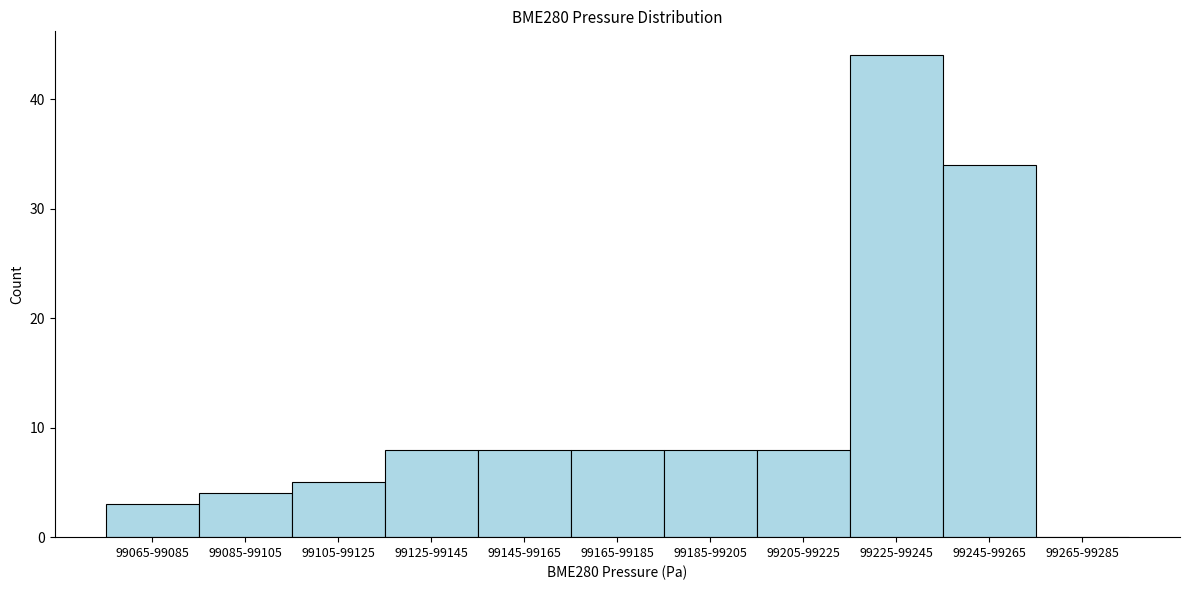

Reading right to left, list all the values displayed in this chart.

99265-99285=0	99245-99265=34	99225-99245=44	99205-99225=8	99185-99205=8	99165-99185=8	99145-99165=8	99125-99145=8	99105-99125=5	99085-99105=4	99065-99085=3